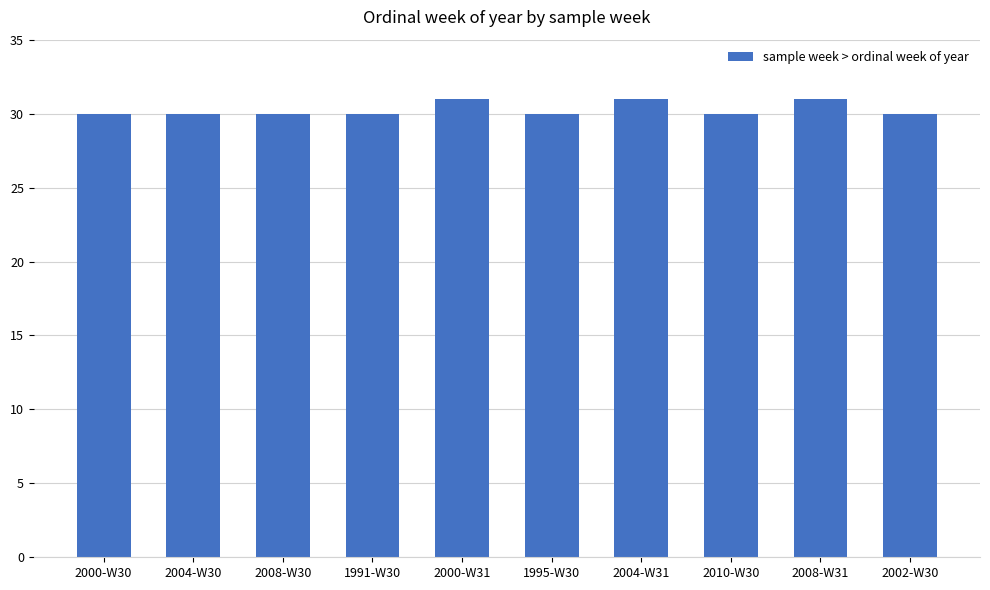

What is the average value?

30